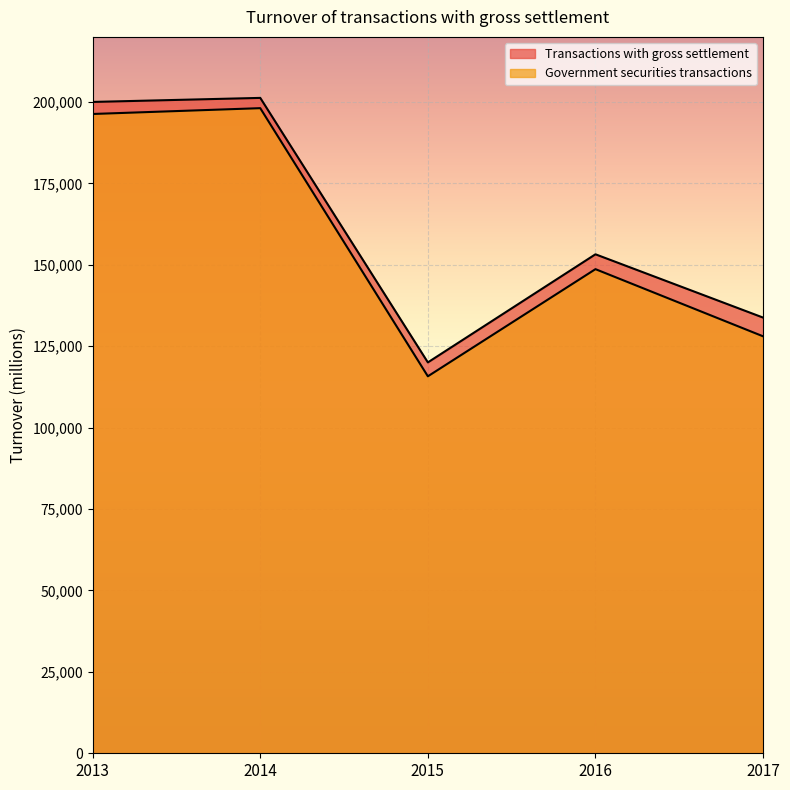

The Transactions with gross settlement series shows 81326 at 2015. True or false?

False